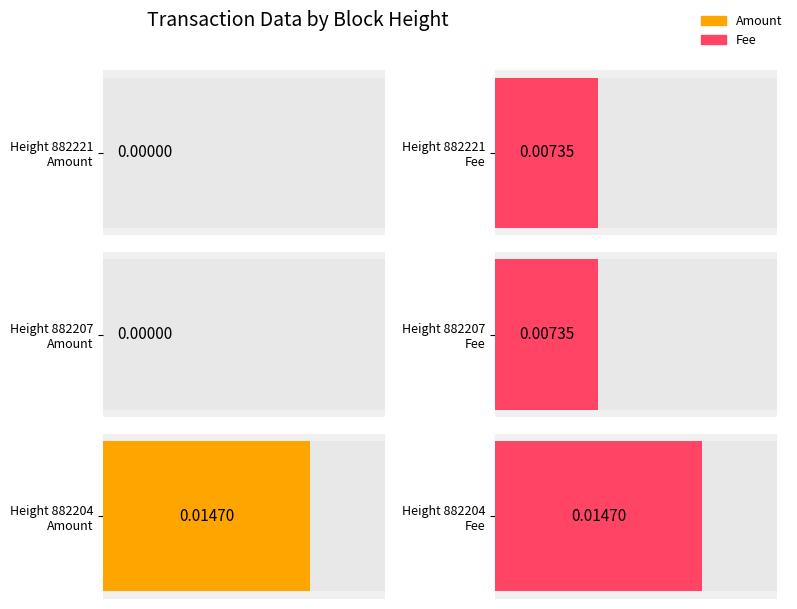

Reading right to left, what are all the values shown in this chart?

Amount: 882204=0.0	882207=0.0	882221=0.0
Fee: 882204=0.0	882207=0.0	882221=0.0